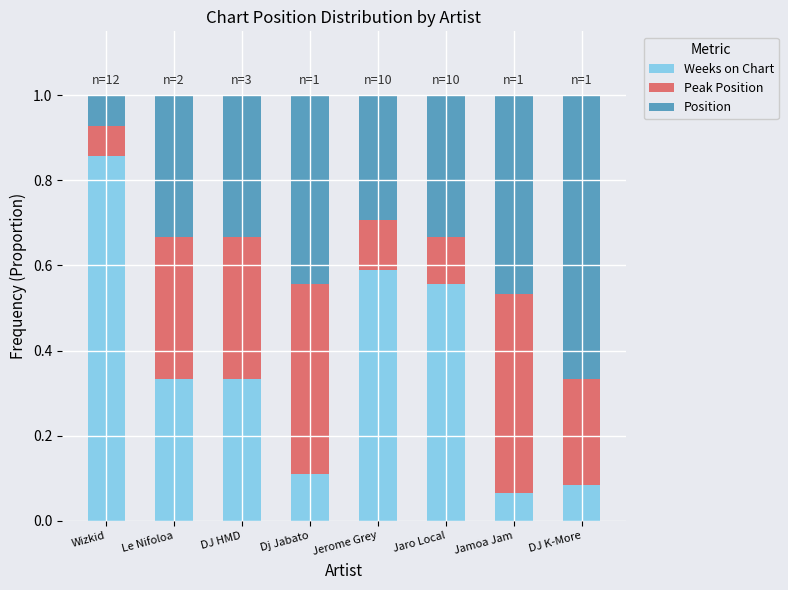

What is the total value across all series at DJ HMD?

1.0